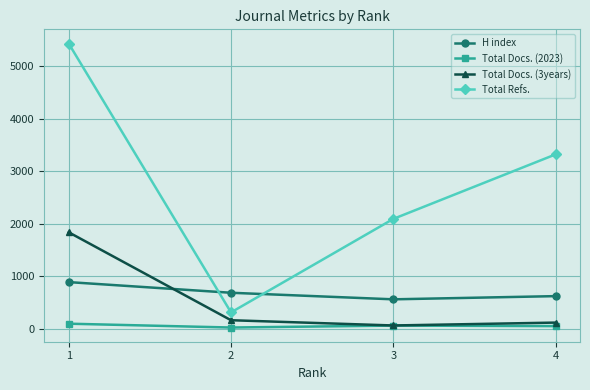

List the series in order of their peak value, lowest first.

Total Docs. (2023), H index, Total Docs. (3years), Total Refs.